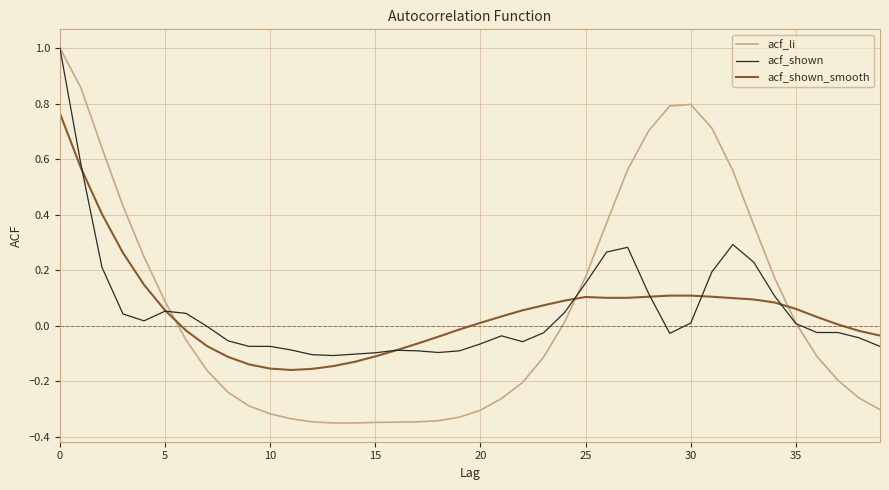

What is the maximum value shown in the chart?

1.0